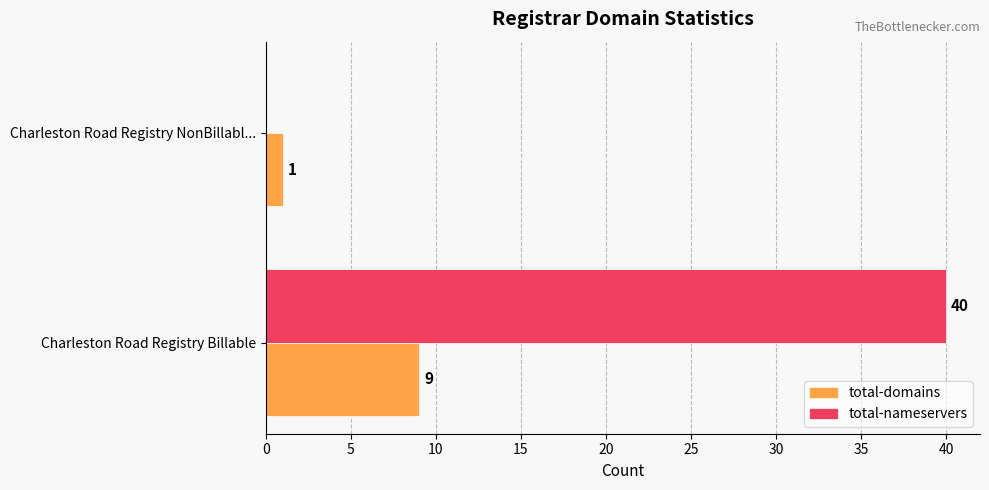

Which series has the largest total across all categories?

total-nameservers